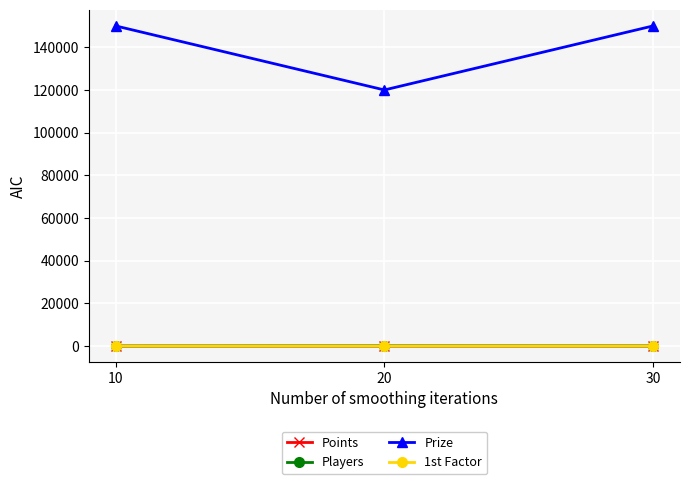

At how many categories does at least one series exceed 84348?

3